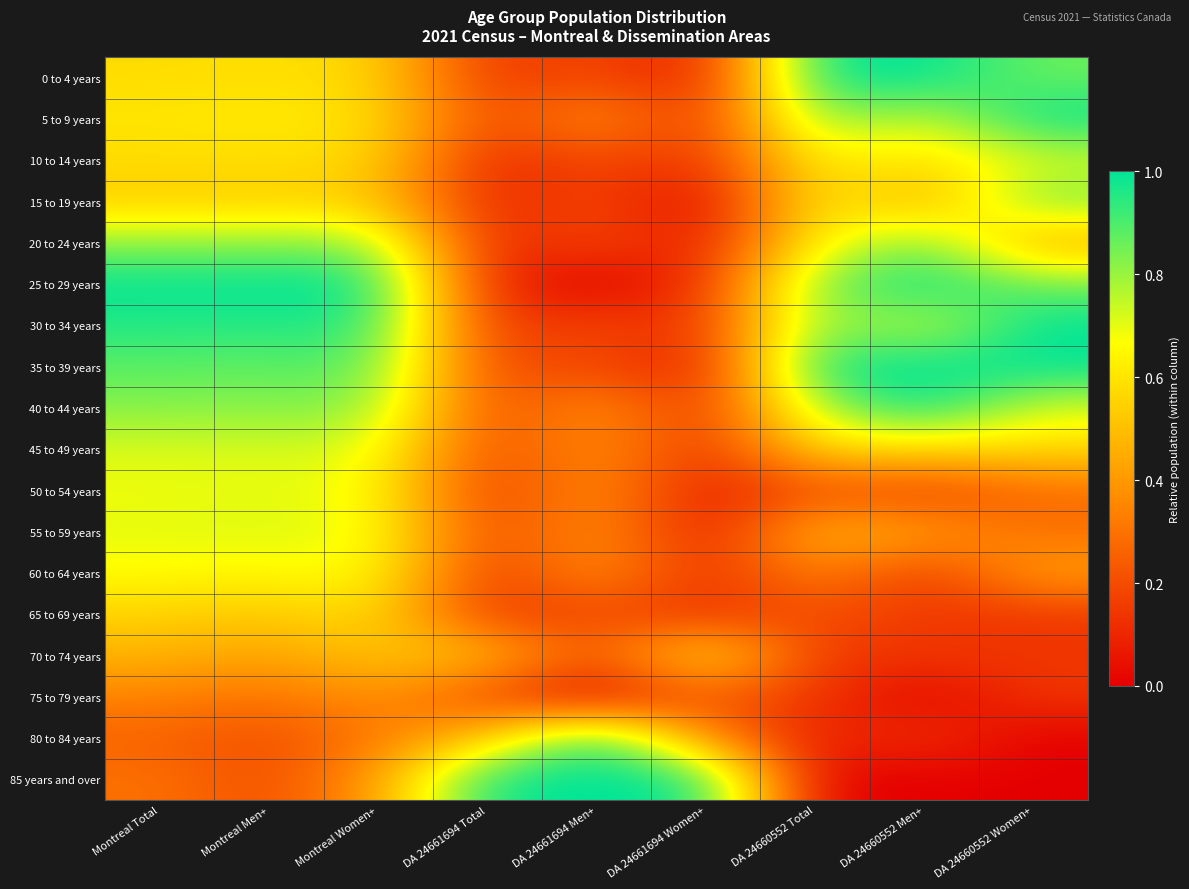

List the series in order of their peak value, highest first.

0 to 4 years, 5 to 9 years, 25 to 29 years, 30 to 34 years, 35 to 39 years, 40 to 44 years, 80 to 84 years, 85 years and over, 15 to 19 years, 20 to 24 years, 45 to 49 years, 10 to 14 years, 55 to 59 years, 50 to 54 years, 60 to 64 years, 70 to 74 years, 65 to 69 years, 75 to 79 years